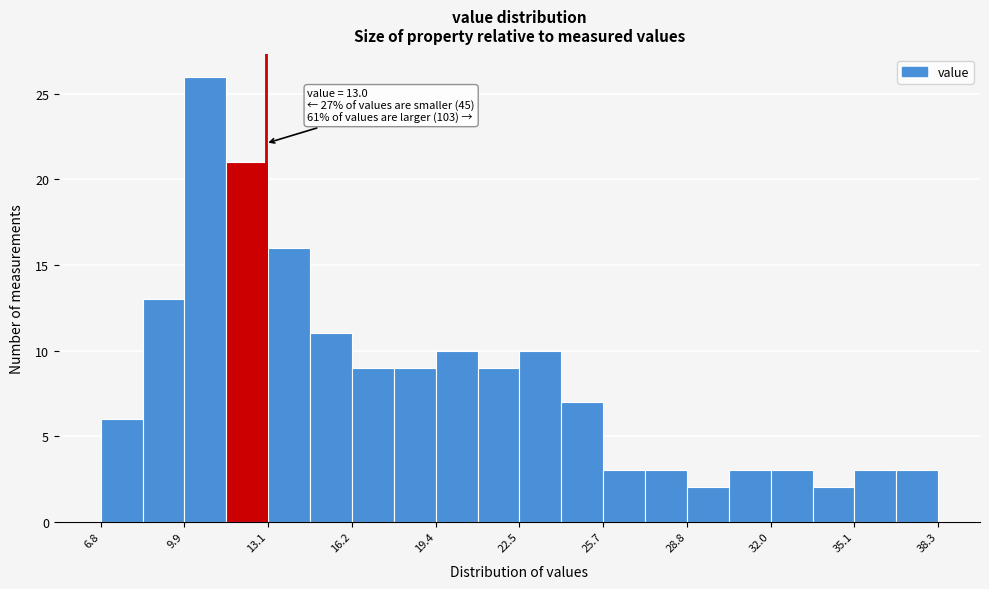

Around what value on the x-axis is the tallest bar? Give the approximate position of its centre, as read against the axis.

10.5